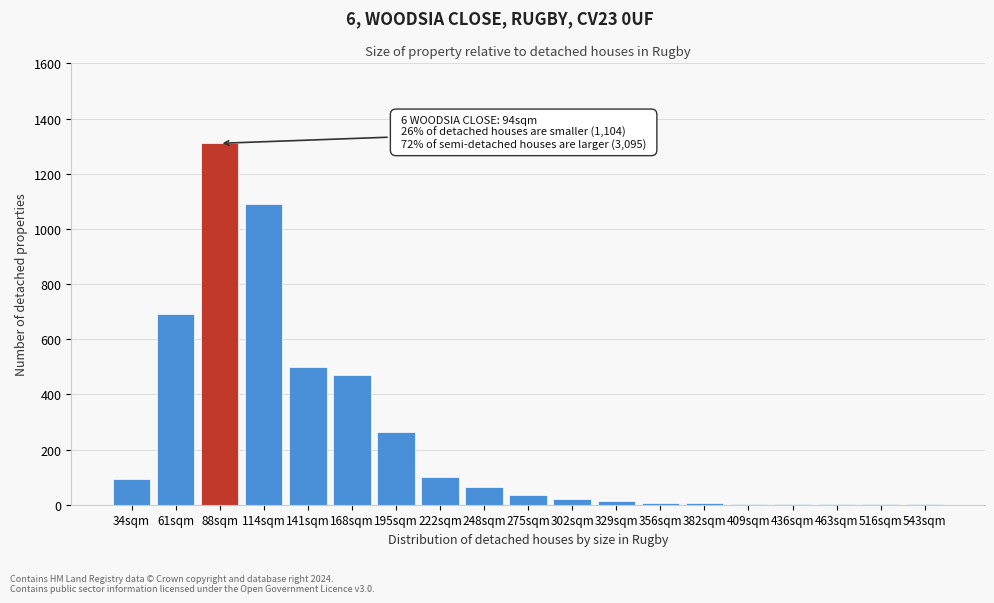

What is the ratio of the value at 88sqm to the value at 195sqm?

4.9